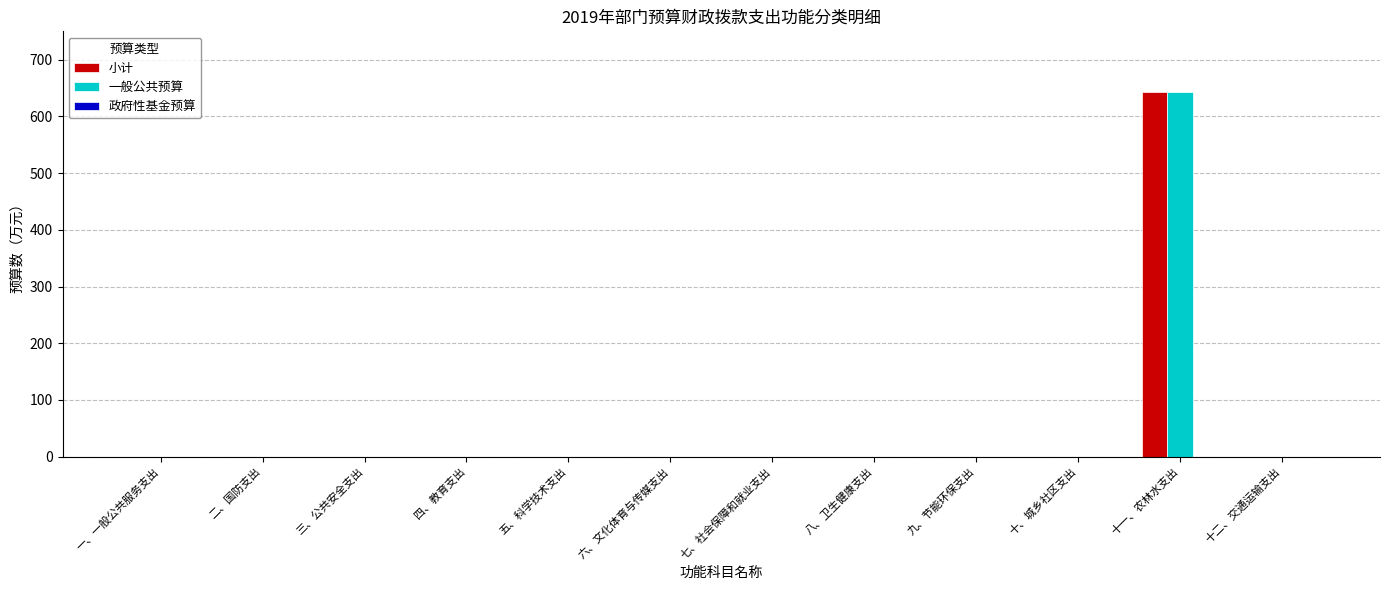

Are the bars grouped side by side (vs. stacked)?

Yes